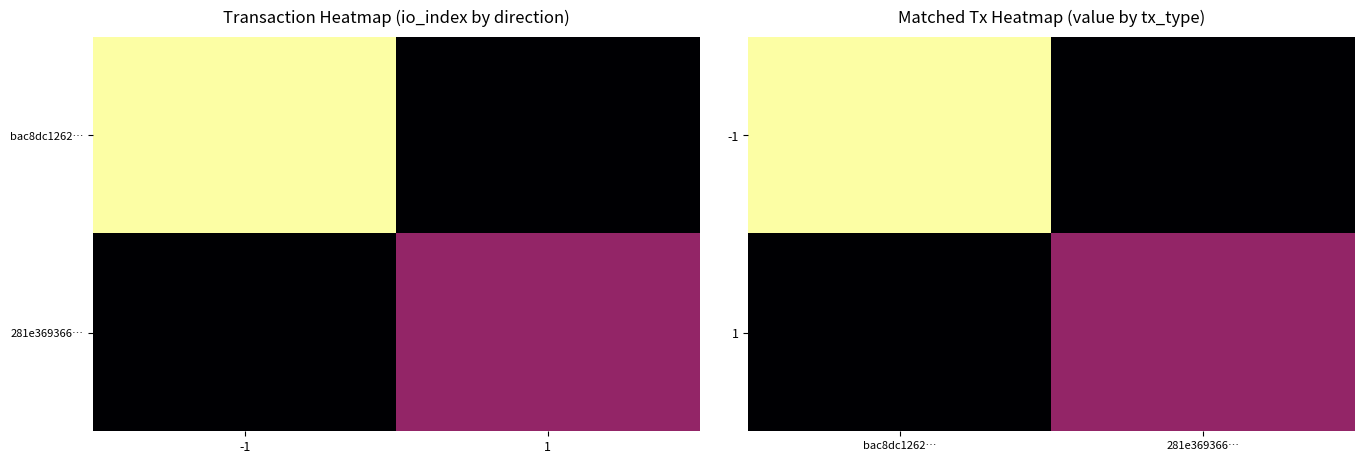

What is the average value of the 1 series?

1